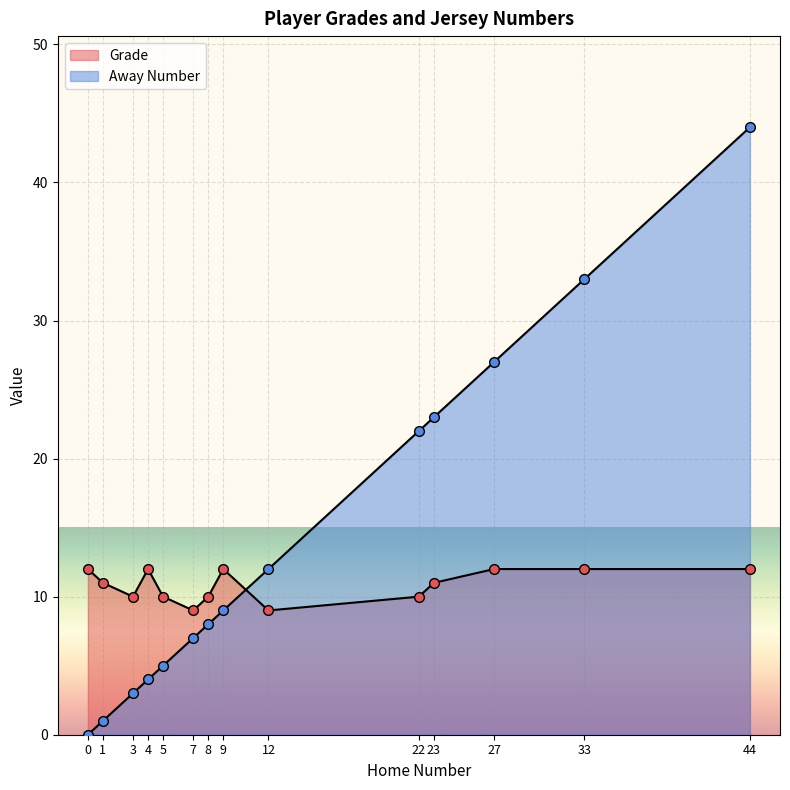

True or false: Grade and Away Number cross at least once.

True